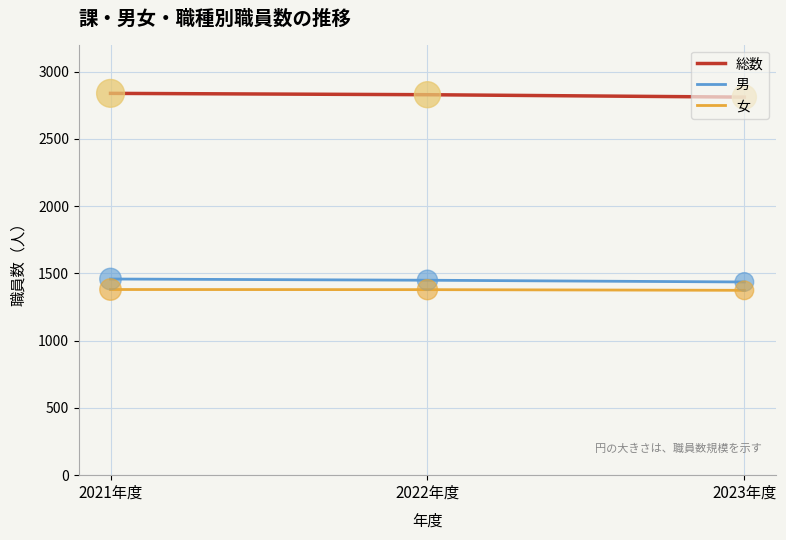

What is the minimum value for 男?

1436